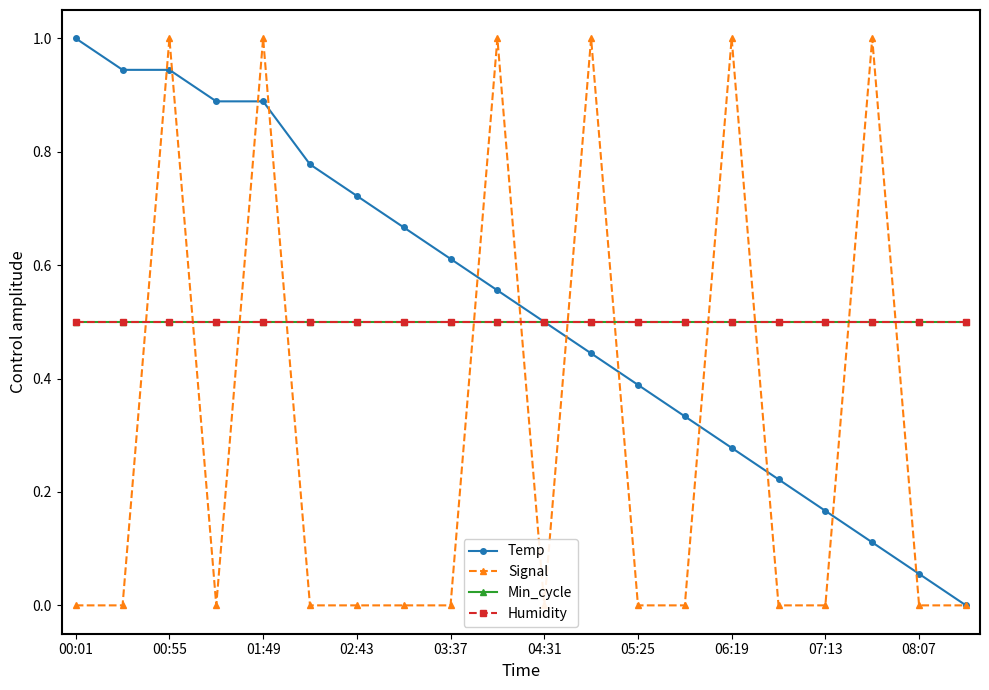

What is the sum of all Min_cycle values?

10.0